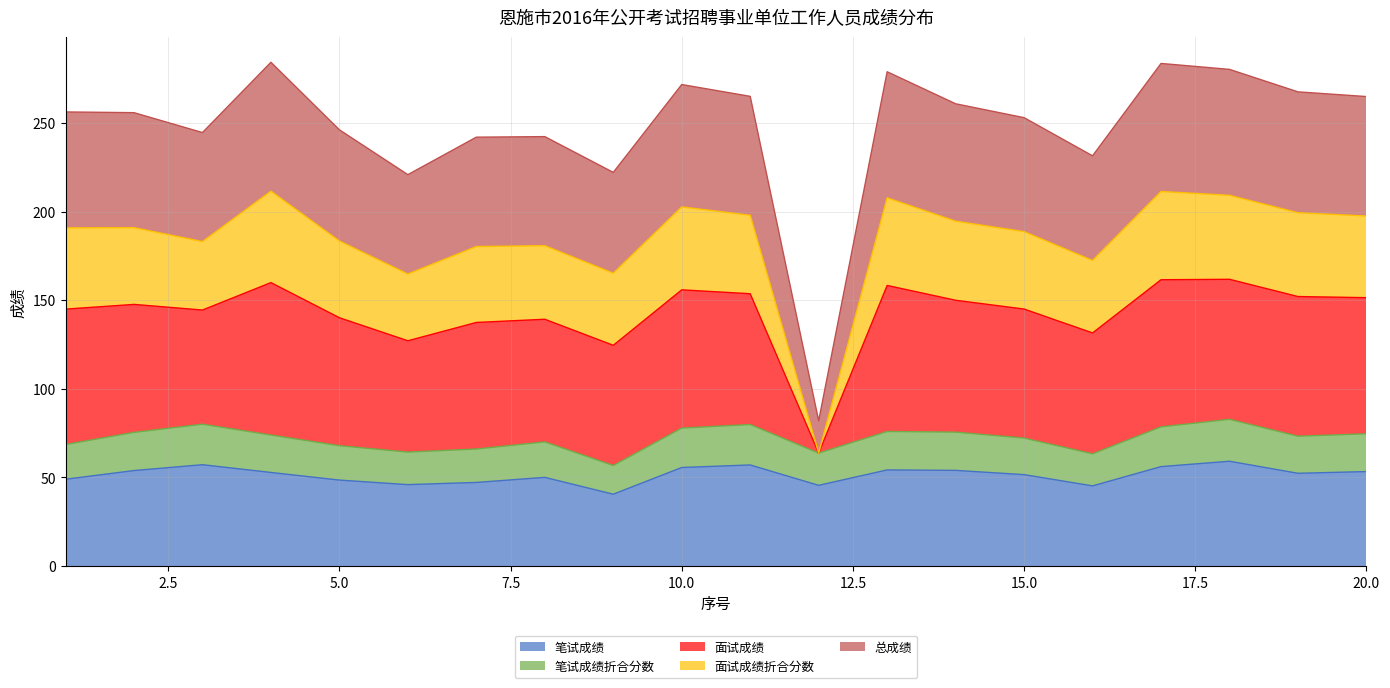

What is the highest value of the 笔试成绩 series?

59.1